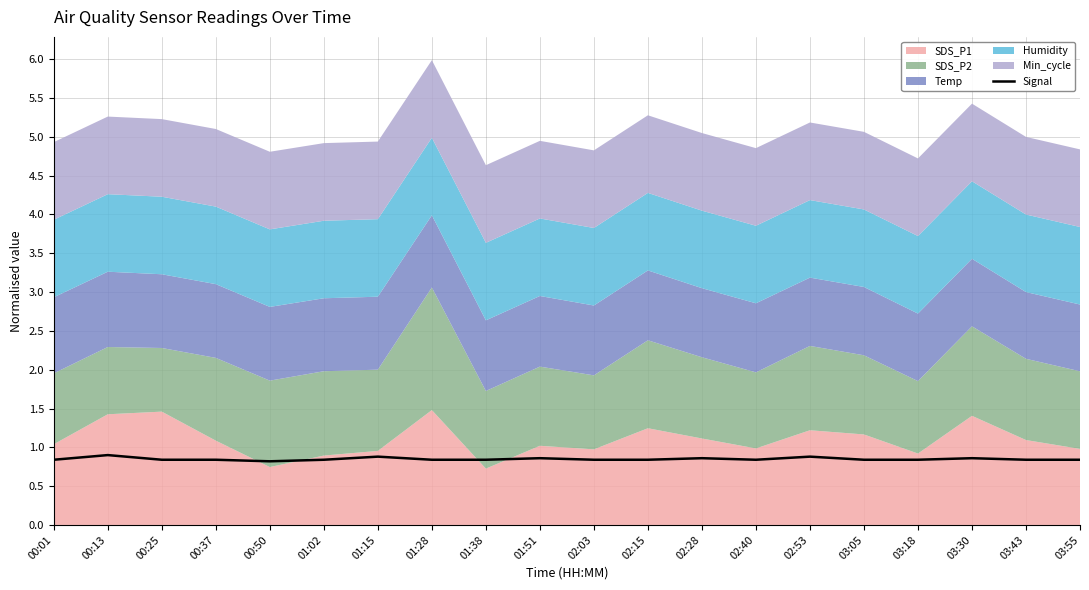

What is the label of the 9th point from the right?

02:15